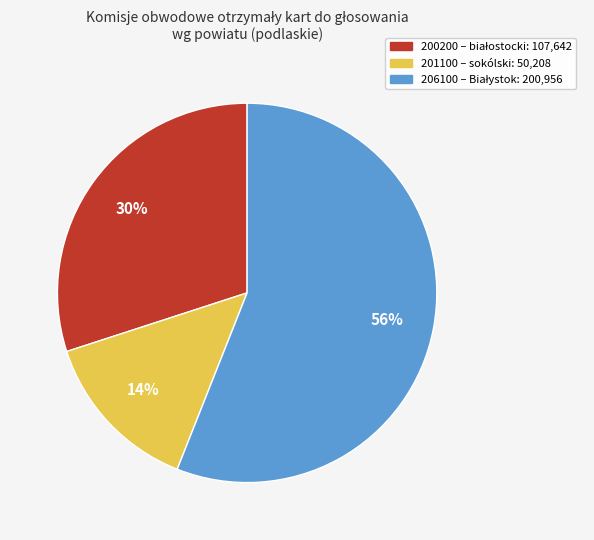

How many slices are in this pie chart?

3